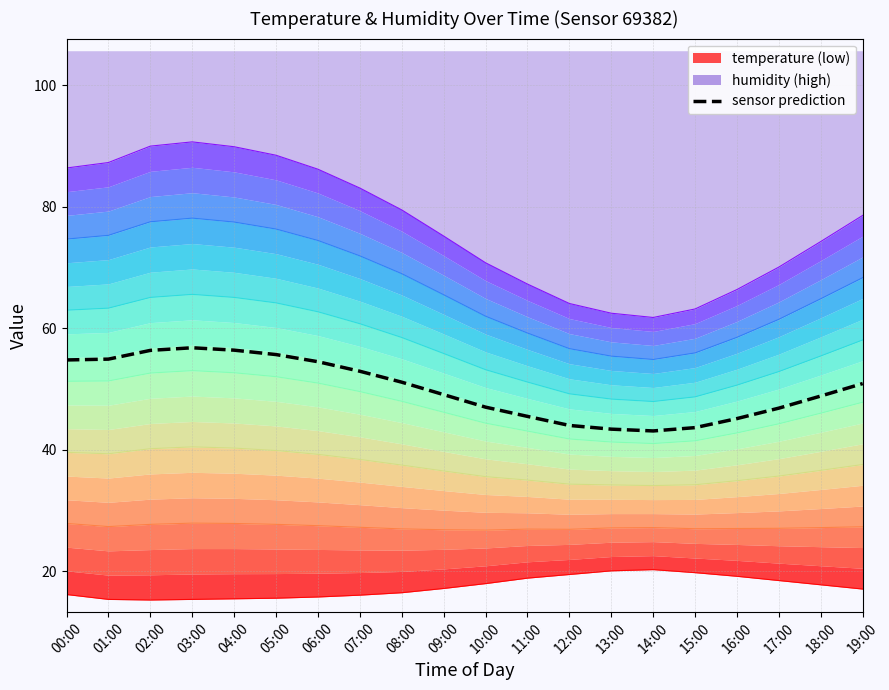

Which category has the lowest value across all series?

02:00